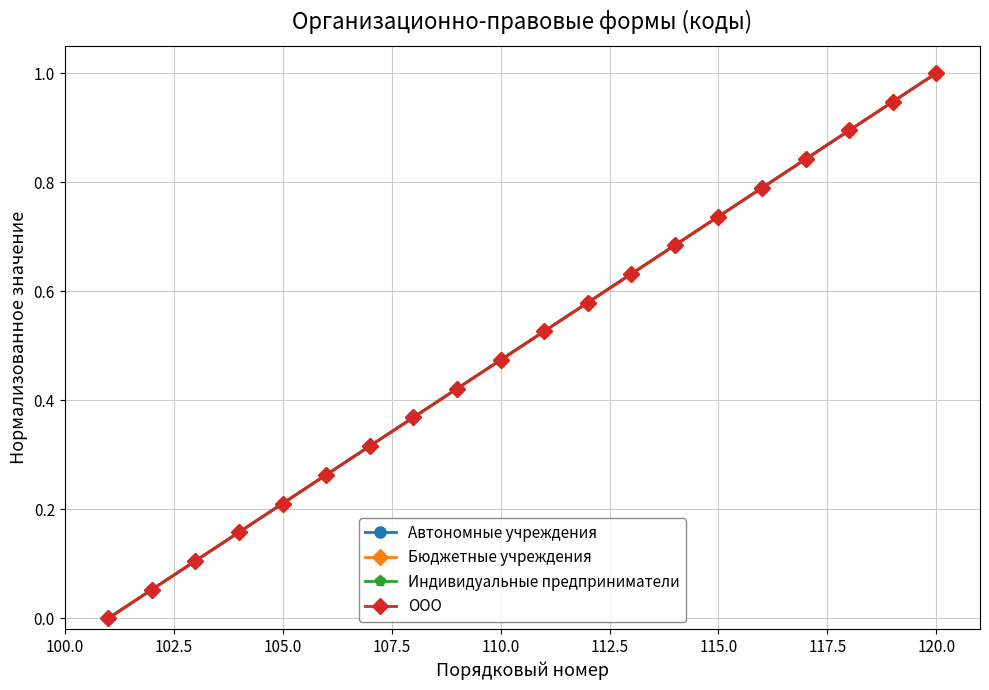

Rank the series by their maximum value, from lowest to highest.

Автономные учреждения, Бюджетные учреждения, Индивидуальные предприниматели, ООО